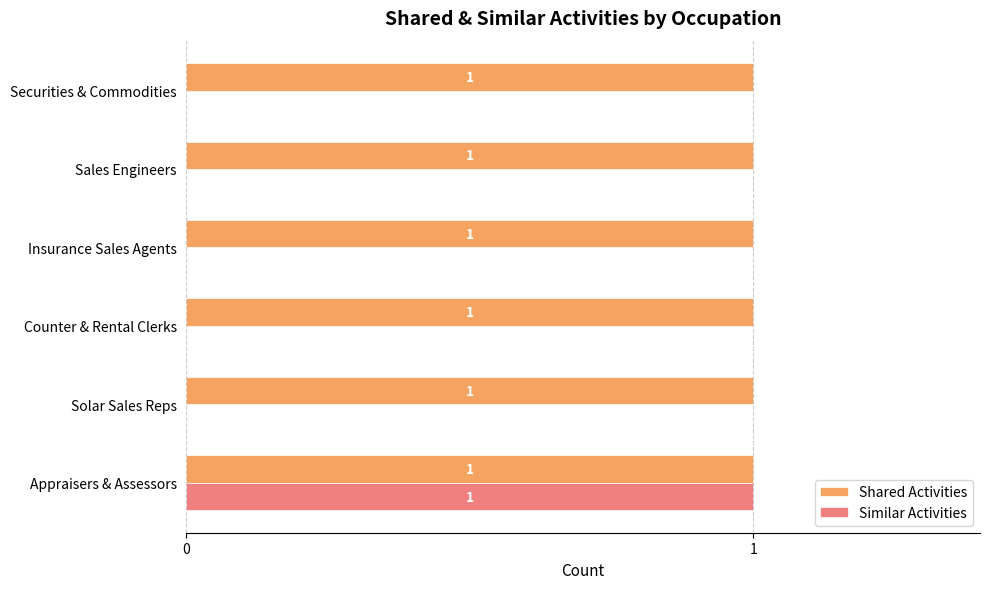

Which series has the largest total across all categories?

Shared Activities